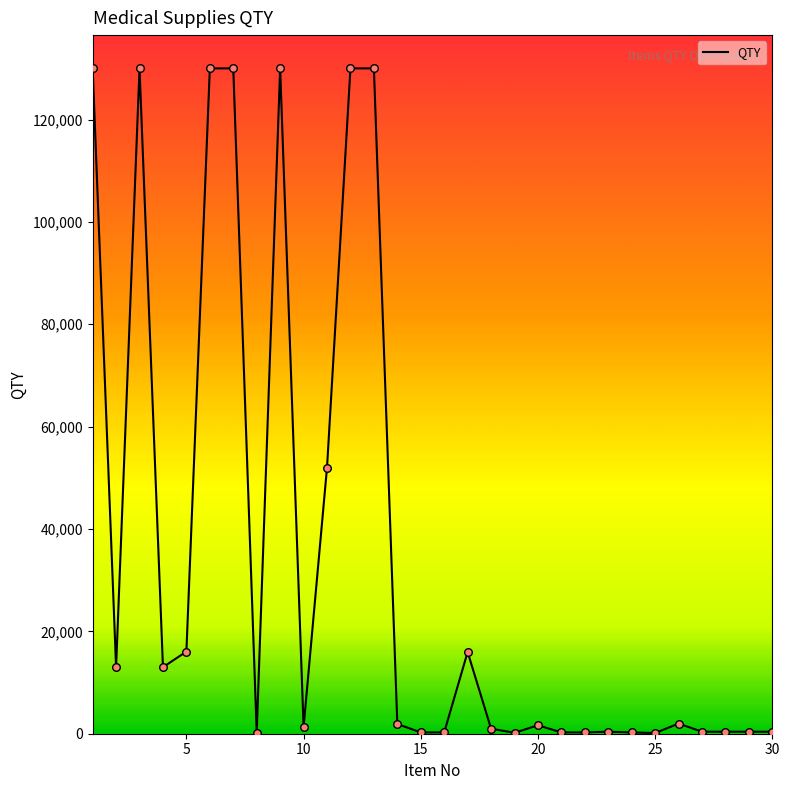

What is the difference between the maximum and minimum values?

129870